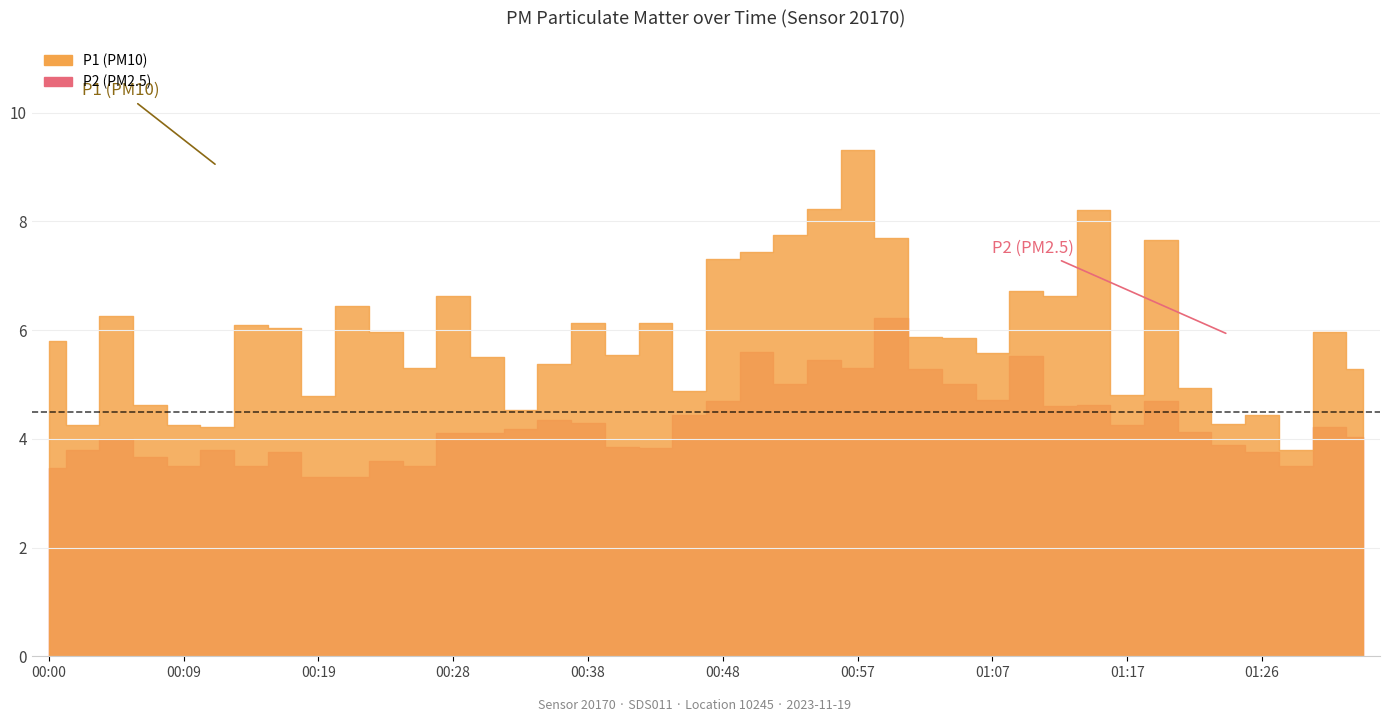

At which category is the sum across all series the highest?

00:57